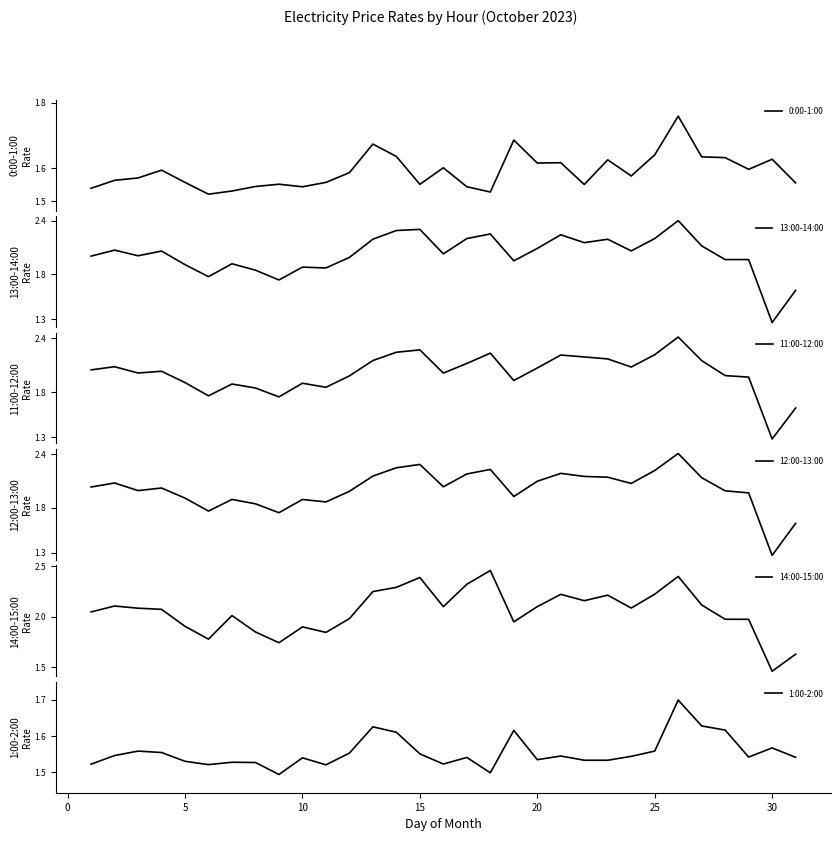

Which series ends up on top after the final intersection of 11:00-12:00 and 1:00-2:00?

11:00-12:00